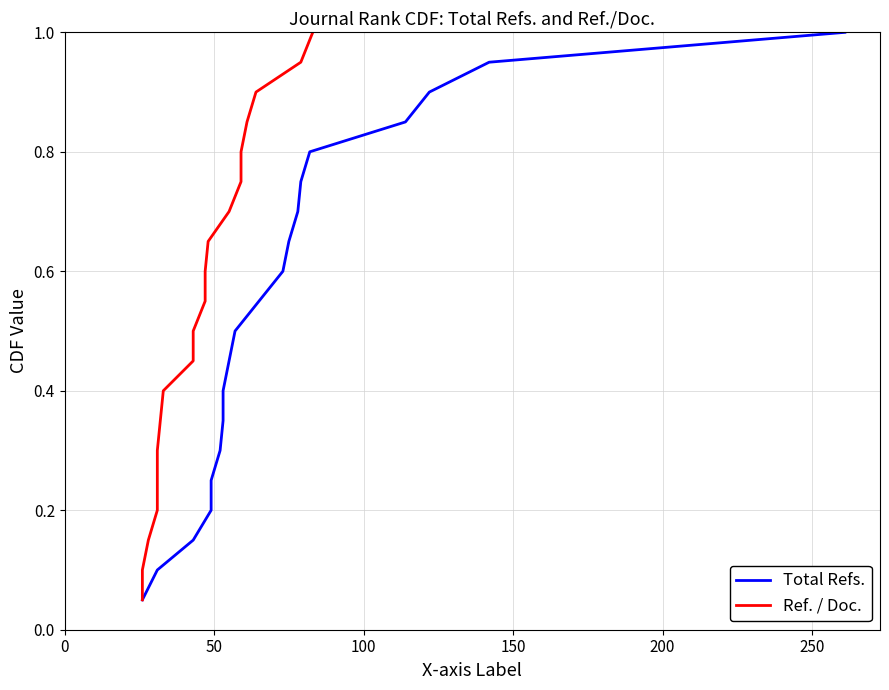

What is the difference between the maximum and minimum values in the Ref. / Doc. series?

0.9